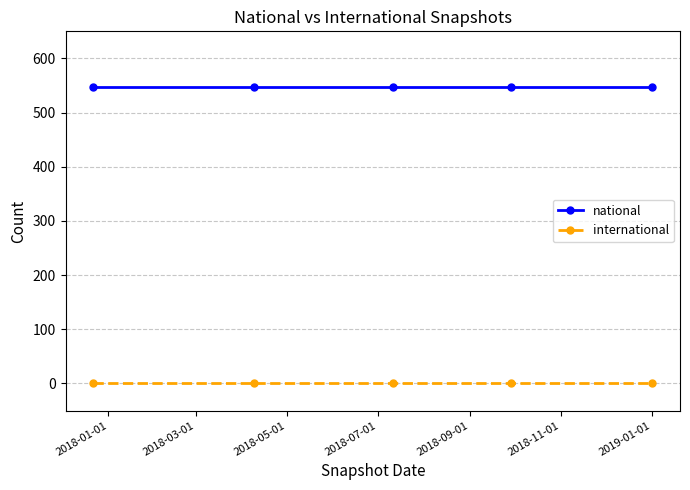

True or false: international has more than 2 interior local peaks.

False